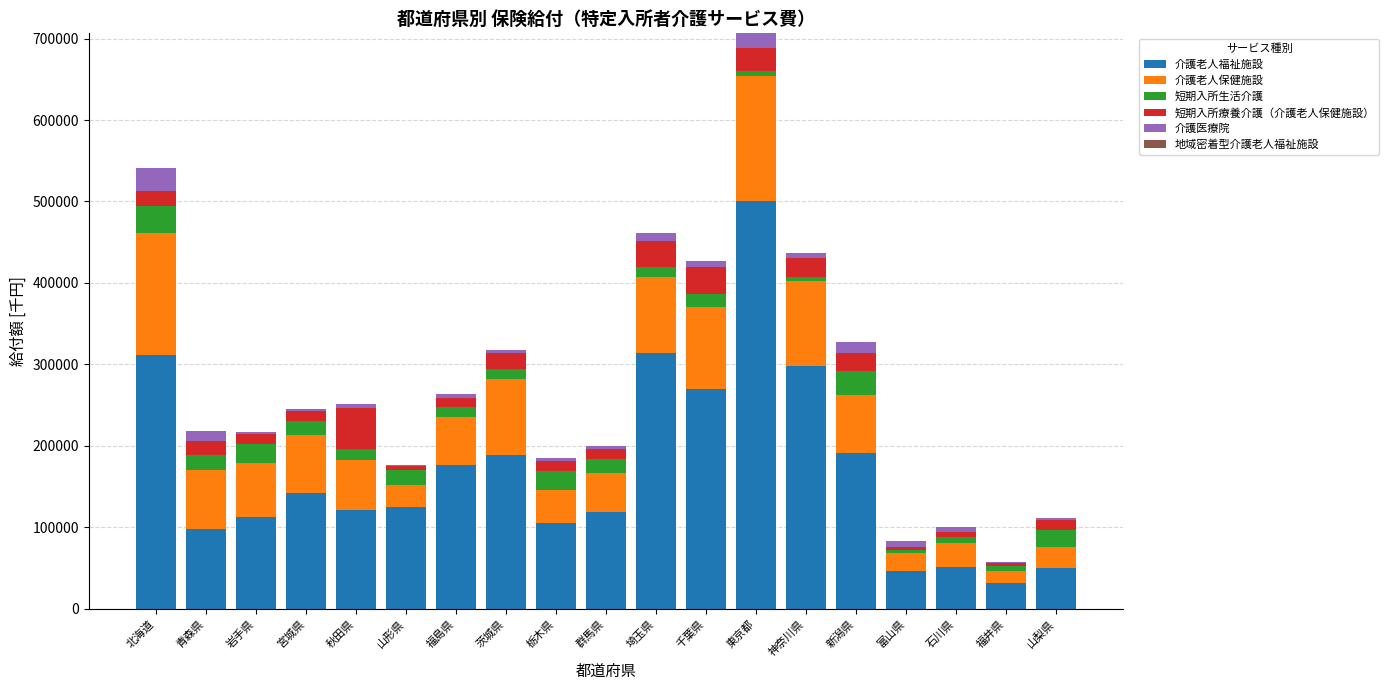

At which category is the sum across all series the highest?

東京都